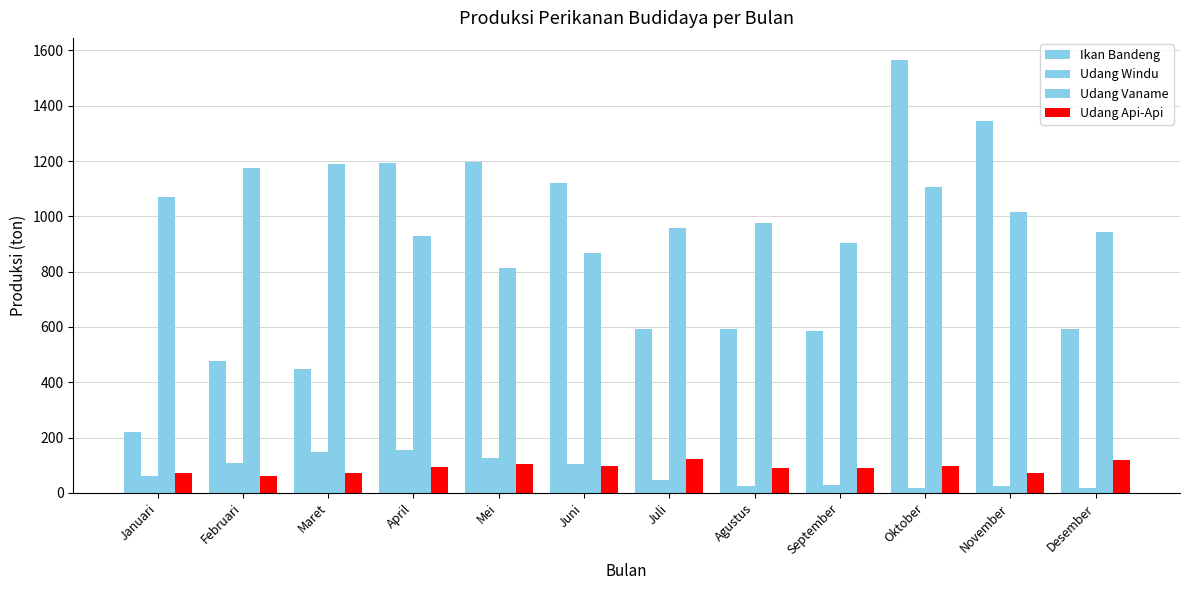

Which category has the highest value in the Udang Api-Api series?

Juli